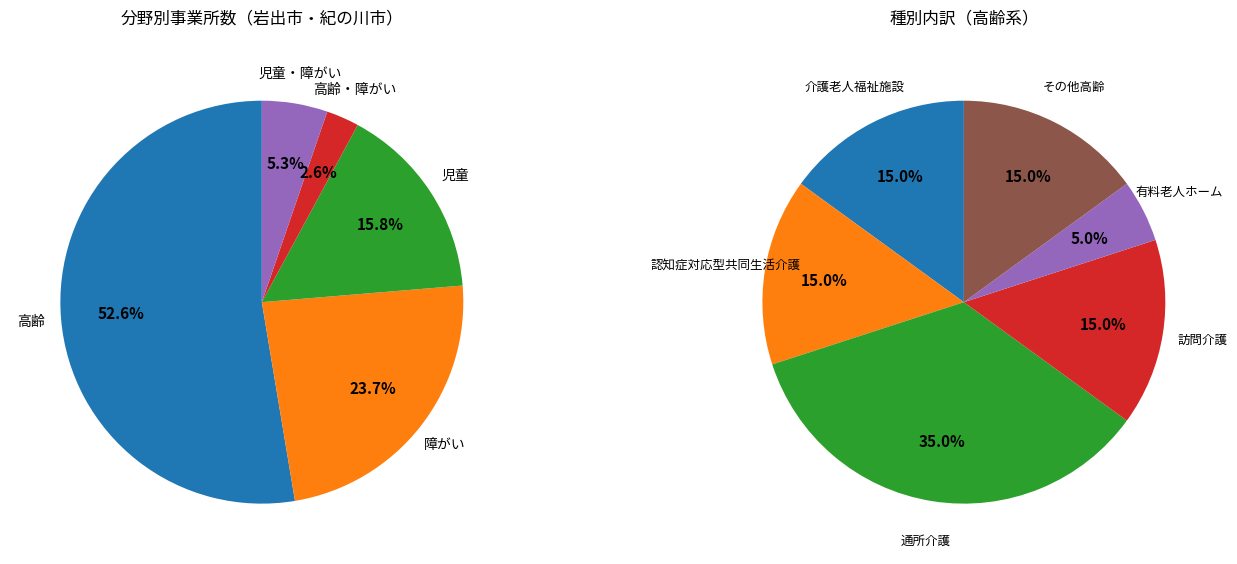

What percentage is the 障がい slice, to the nearest percent?

24%